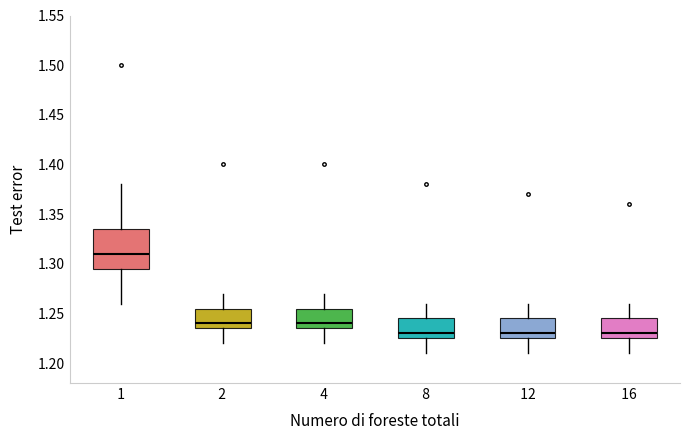

Where does the median line of the box at x = 4 sit on the y-axis? The values are not printed on the chart, so give them approximately, as read against the axis.

1.240